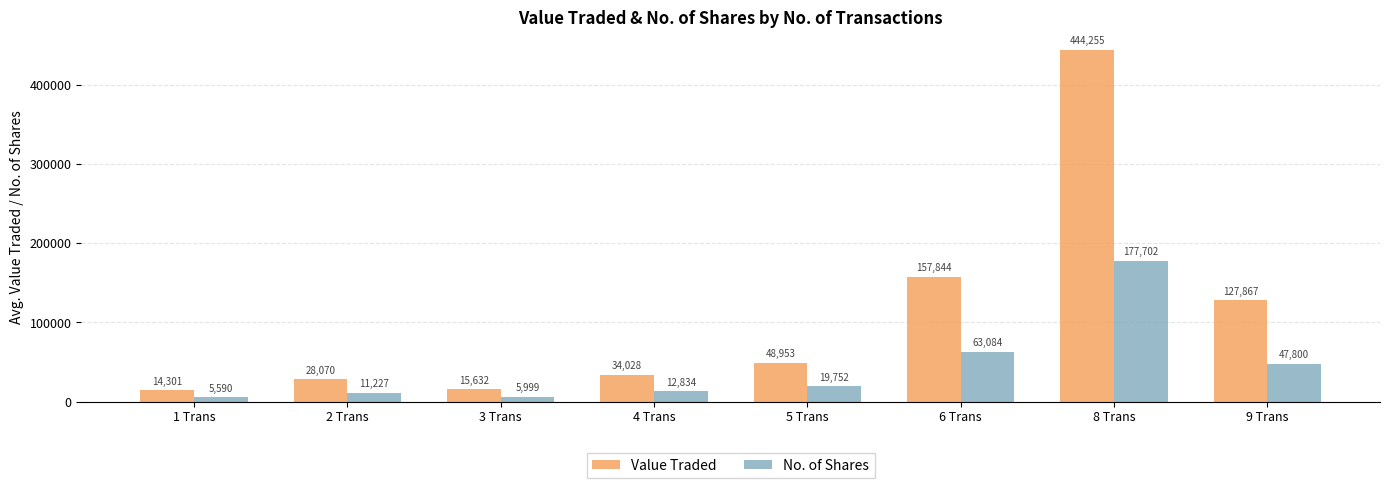

What is the label of the 4th bar from the left?

4 Trans